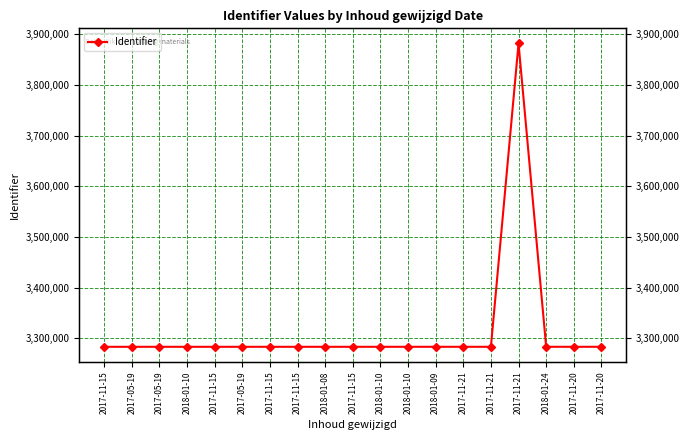

What is the sum of the values at 2017-11-21 and 2017-11-15?

6566775